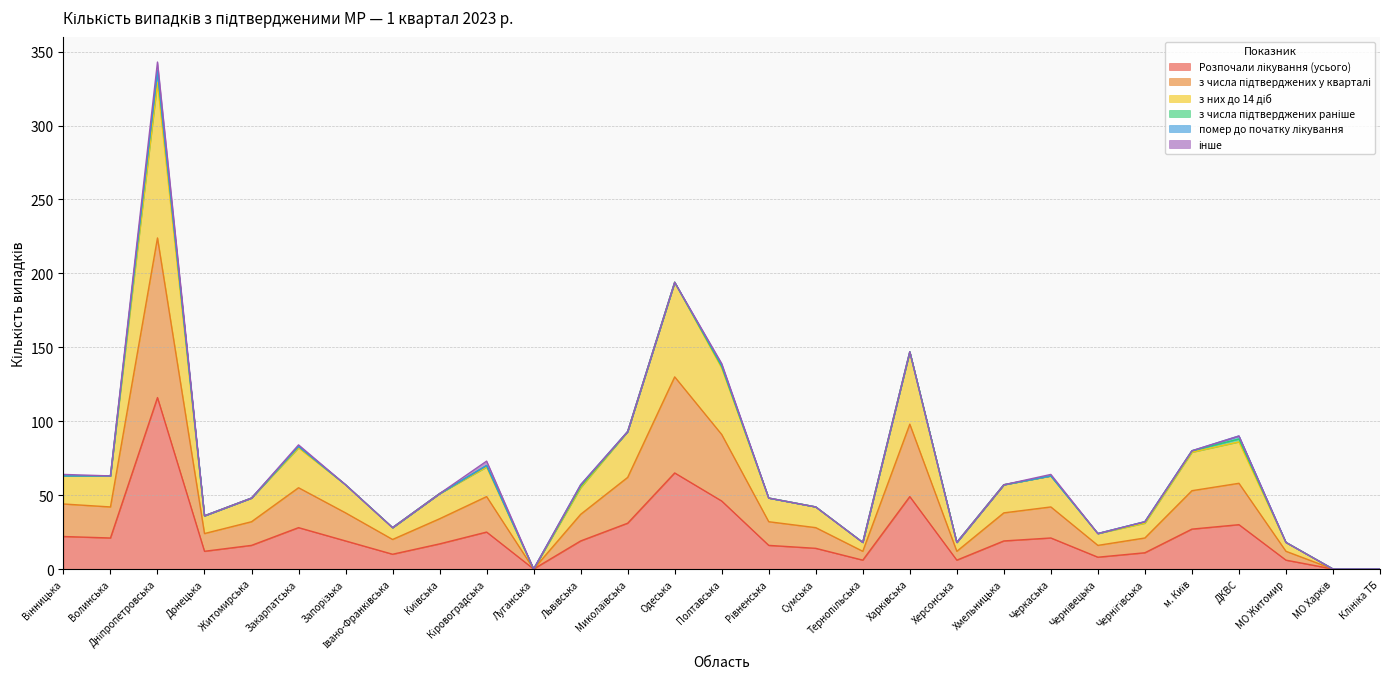

Does the chart display data point markers on the line(s)?

No